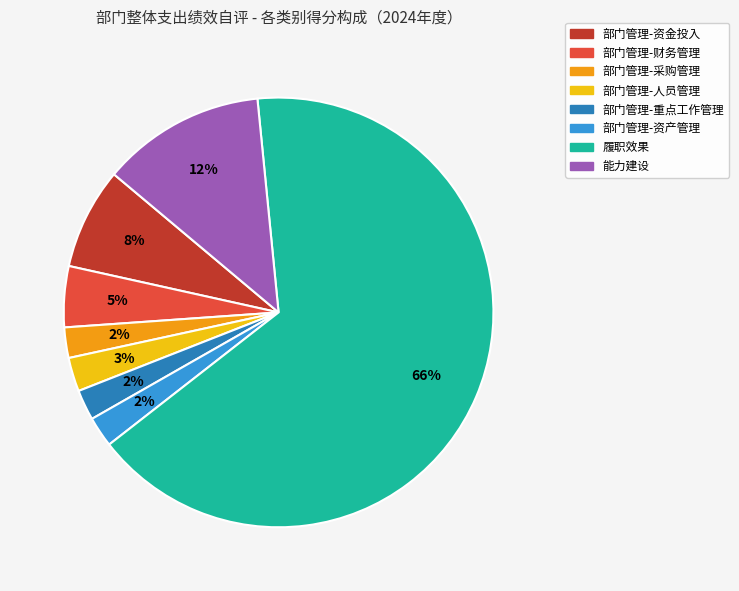

Does any single category account for the majority?

Yes